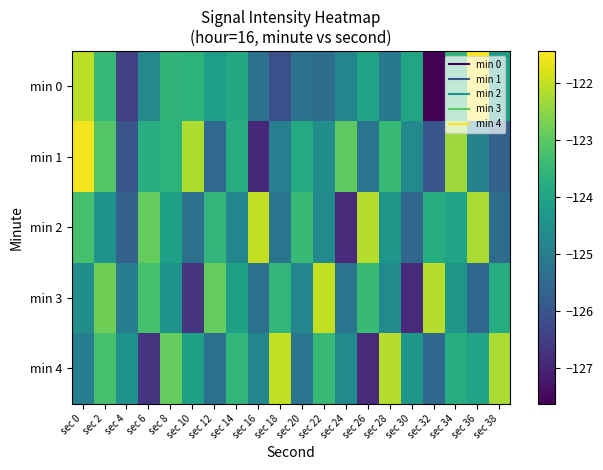

Reading right to left, extract all data points from this chart.

min 0: sec 38=-124.2	sec 36=-121.4	sec 34=-123.6	sec 32=-127.6	sec 30=-124.0	sec 28=-125.1	sec 26=-124.1	sec 24=-124.8	sec 22=-125.4	sec 20=-125.4	sec 18=-126.1	sec 16=-125.4	sec 14=-123.9	sec 12=-124.2	sec 10=-123.6	sec 8=-123.6	sec 6=-124.7	sec 4=-126.5	sec 2=-123.5	sec 0=-122.1
min 1: sec 38=-125.7	sec 36=-124.9	sec 34=-122.3	sec 32=-126.0	sec 30=-124.7	sec 28=-123.5	sec 26=-125.2	sec 24=-123.0	sec 22=-124.6	sec 20=-123.9	sec 18=-125.0	sec 16=-126.9	sec 14=-123.8	sec 12=-125.5	sec 10=-122.2	sec 8=-123.6	sec 6=-123.7	sec 4=-126.0	sec 2=-123.1	sec 0=-121.6
min 2: sec 38=-125.5	sec 36=-122.2	sec 34=-124.0	sec 32=-123.8	sec 30=-125.6	sec 28=-124.3	sec 26=-122.1	sec 24=-126.9	sec 22=-124.7	sec 20=-123.5	sec 18=-125.2	sec 16=-122.0	sec 14=-124.8	sec 12=-123.6	sec 10=-125.3	sec 8=-124.1	sec 6=-122.9	sec 4=-125.7	sec 2=-124.5	sec 0=-123.2
min 3: sec 38=-123.8	sec 36=-125.6	sec 34=-124.3	sec 32=-122.1	sec 30=-126.9	sec 28=-124.7	sec 26=-123.5	sec 24=-125.2	sec 22=-122.0	sec 20=-124.8	sec 18=-123.6	sec 16=-125.3	sec 14=-124.1	sec 12=-122.9	sec 10=-126.7	sec 8=-124.5	sec 6=-123.2	sec 4=-125.0	sec 2=-122.8	sec 0=-124.6
min 4: sec 38=-122.2	sec 36=-124.0	sec 34=-123.8	sec 32=-125.6	sec 30=-124.3	sec 28=-122.1	sec 26=-126.9	sec 24=-124.7	sec 22=-123.5	sec 20=-125.2	sec 18=-122.0	sec 16=-124.8	sec 14=-123.6	sec 12=-125.3	sec 10=-124.1	sec 8=-122.9	sec 6=-126.7	sec 4=-124.5	sec 2=-123.2	sec 0=-125.0